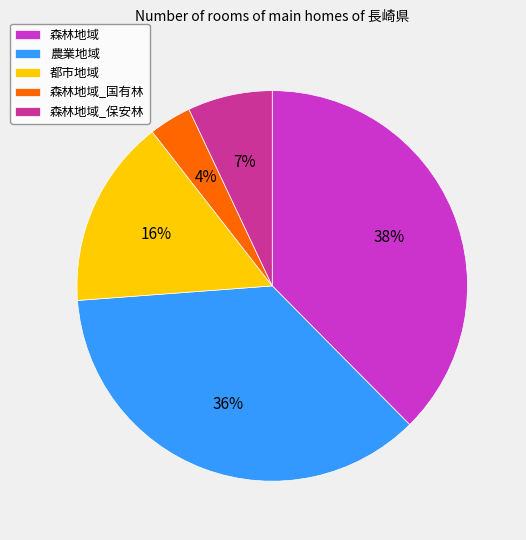

True or false: 森林地域 accounts for 38% of the total.

True